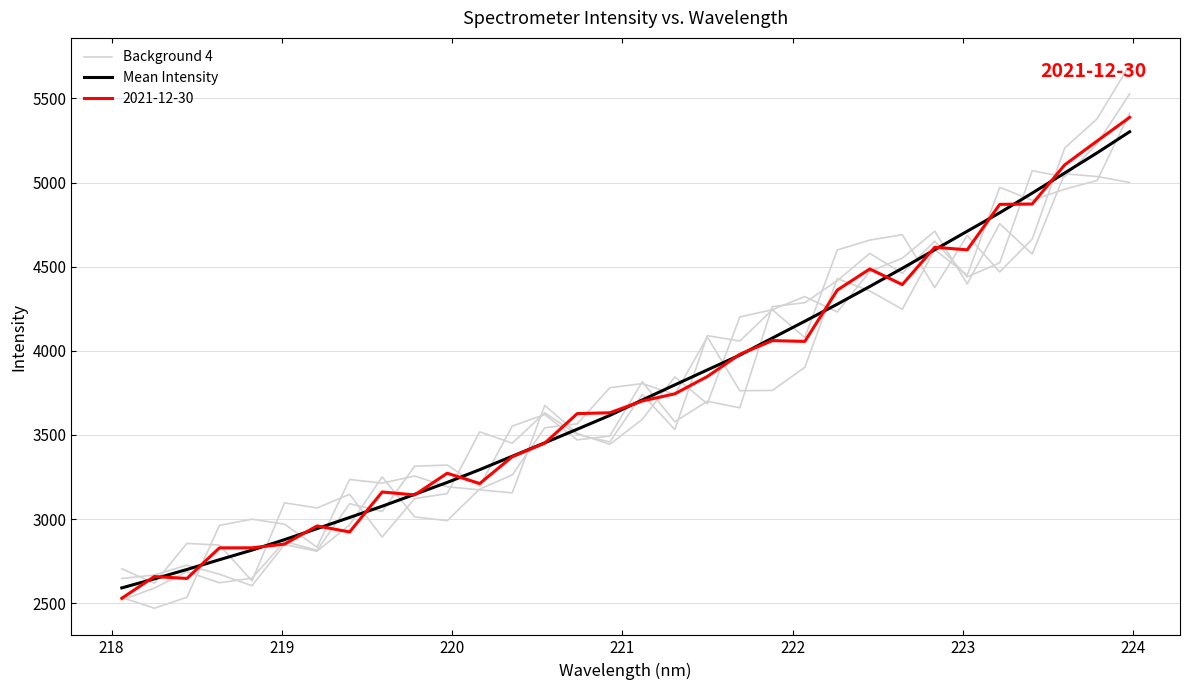

How many lines are shown in the chart?

6